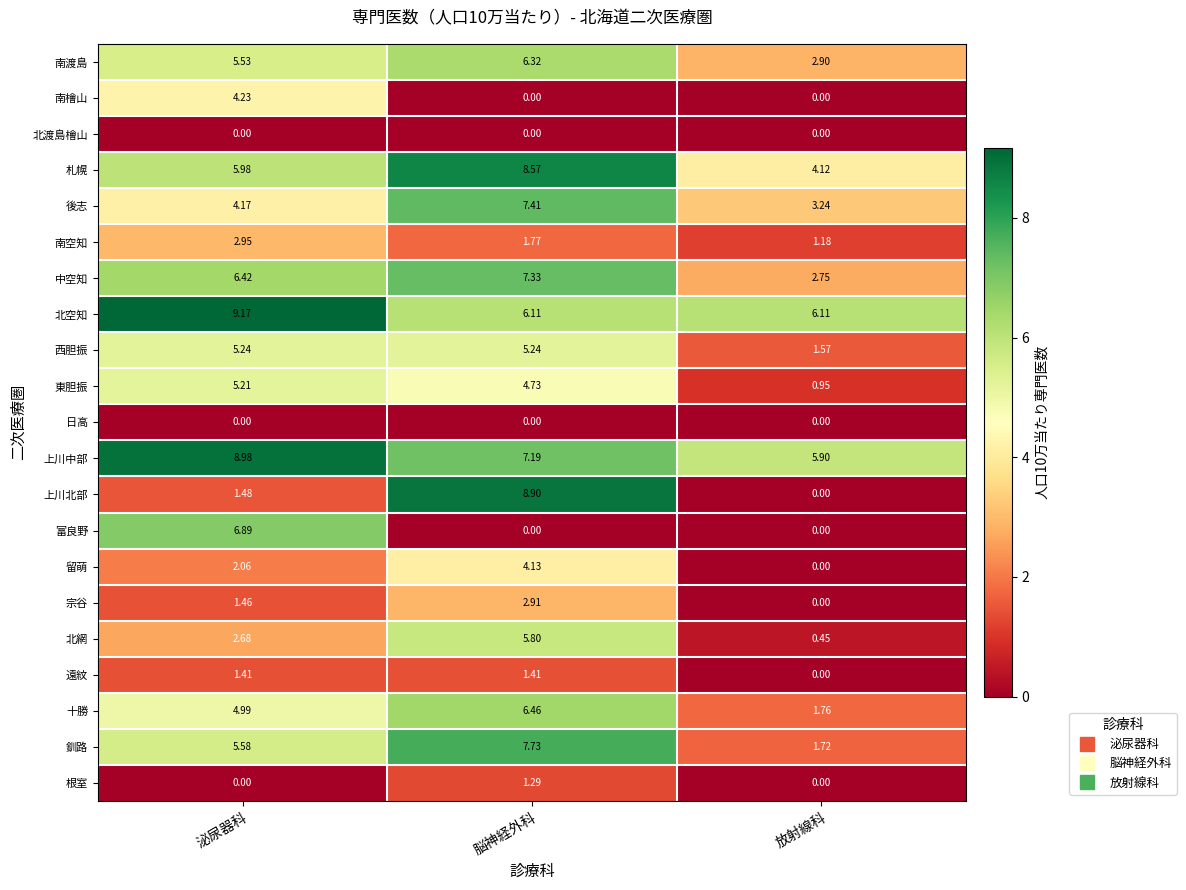

At which category does the chart reach its peak across all series?

泌尿器科